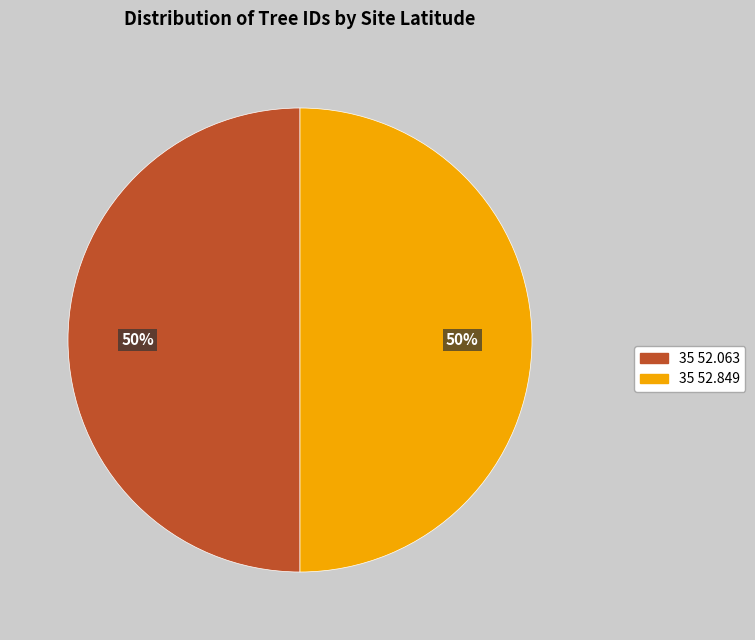

To the nearest percent, what percentage of the pie is 35 52.063?

50%